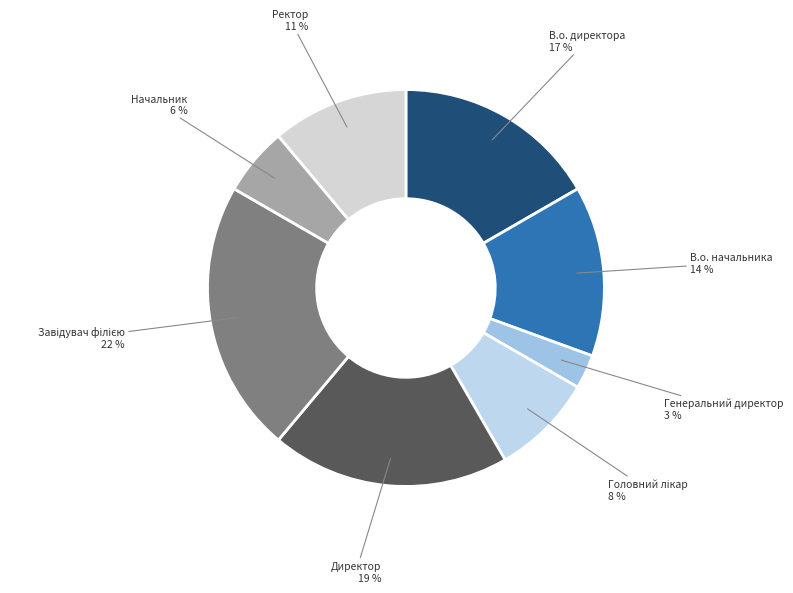

How many segments does this pie chart have?

8